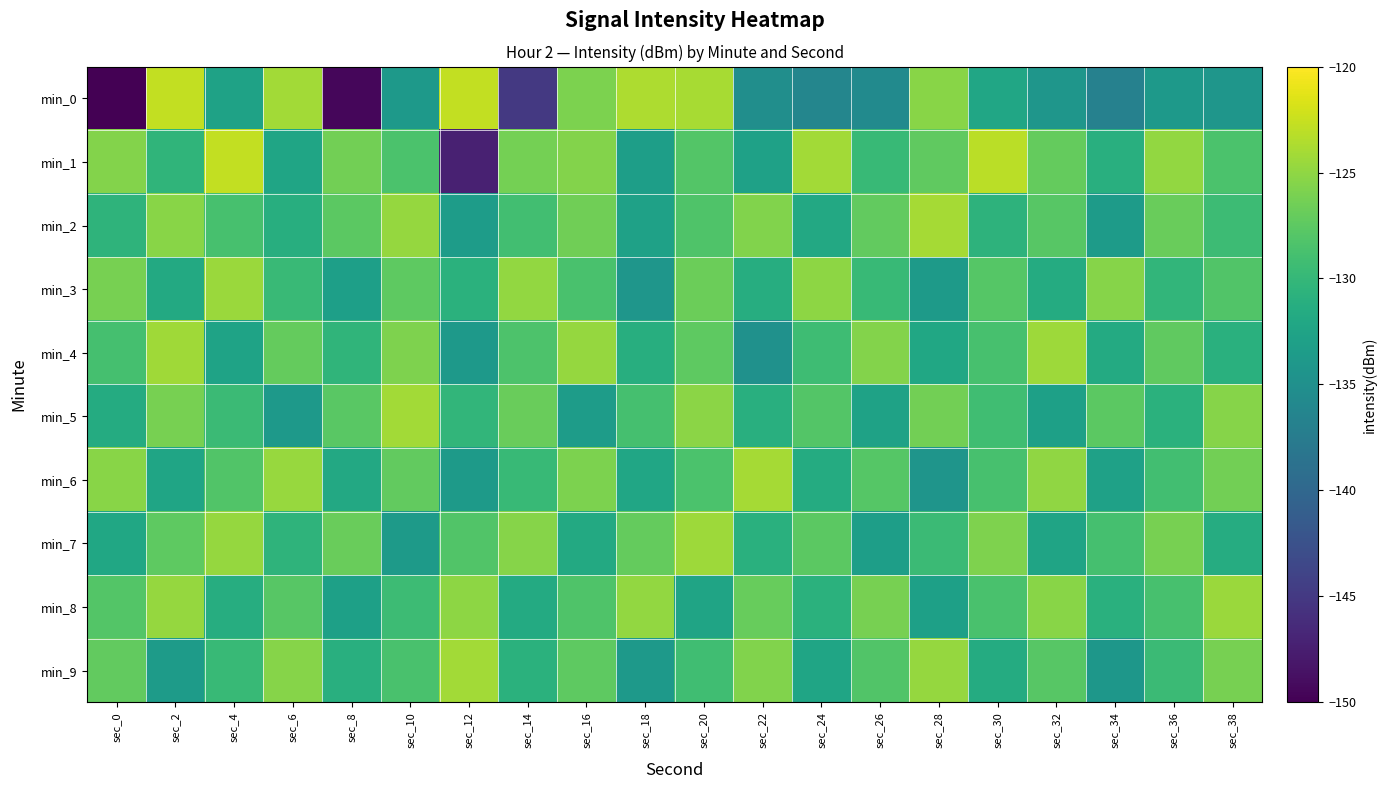

Which label corresponds to the largest value in the chart?

sec_4